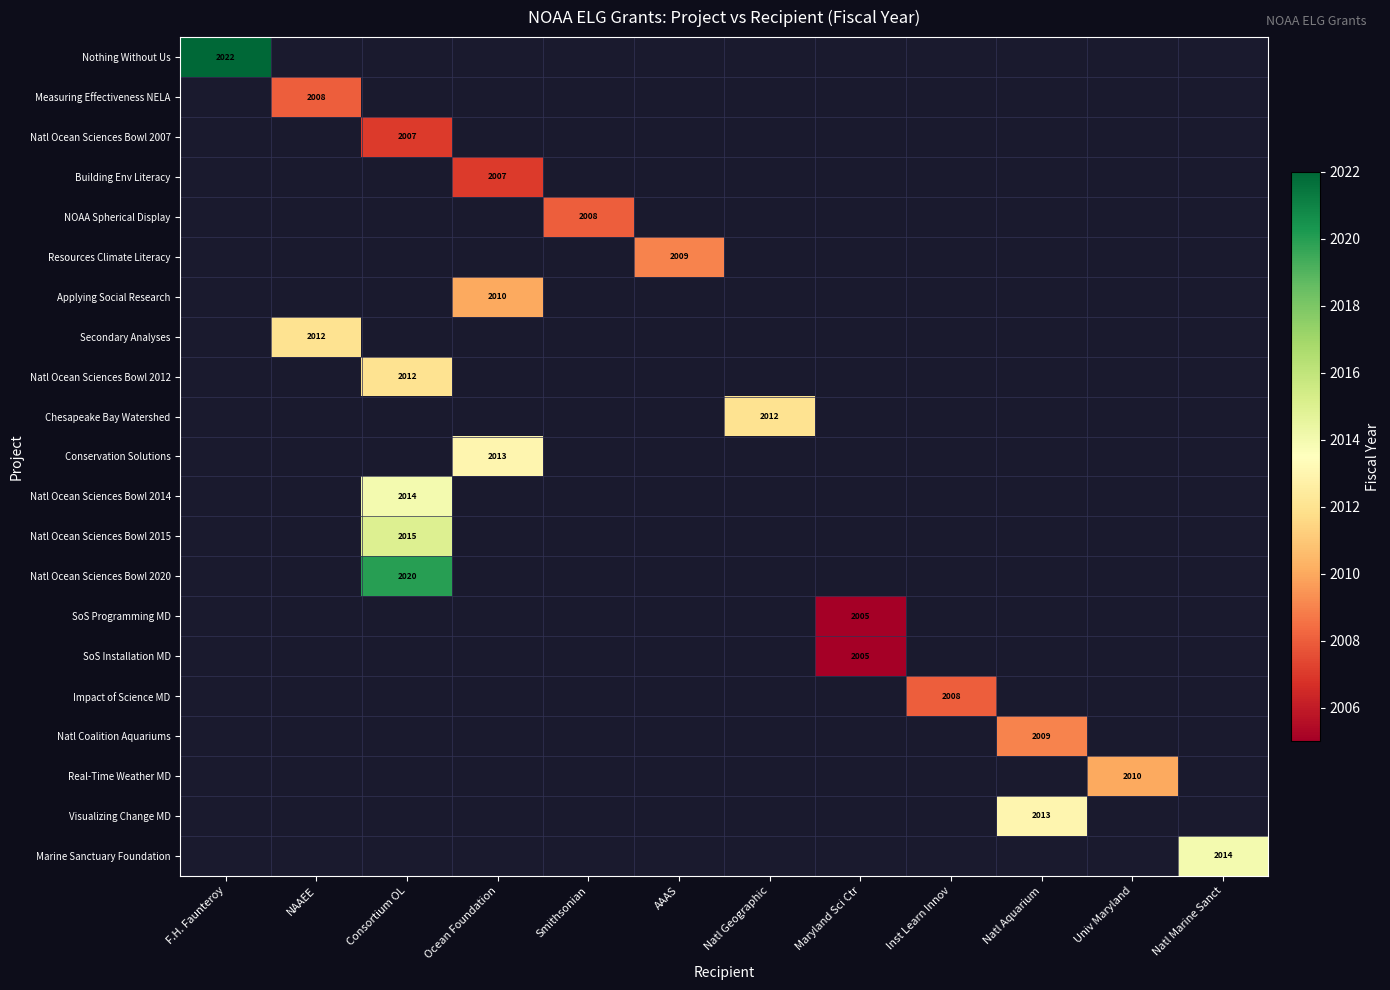

What is the maximum value shown in the chart?

2022.0